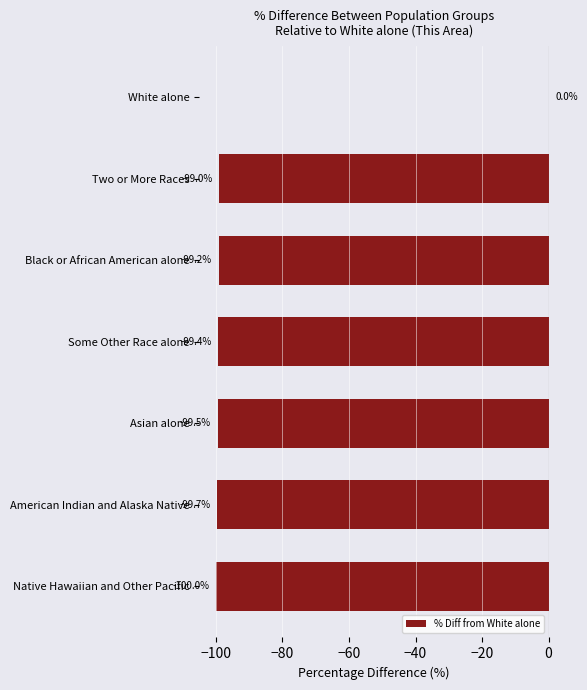

At which label is the value closest to -50?

Two or More Races